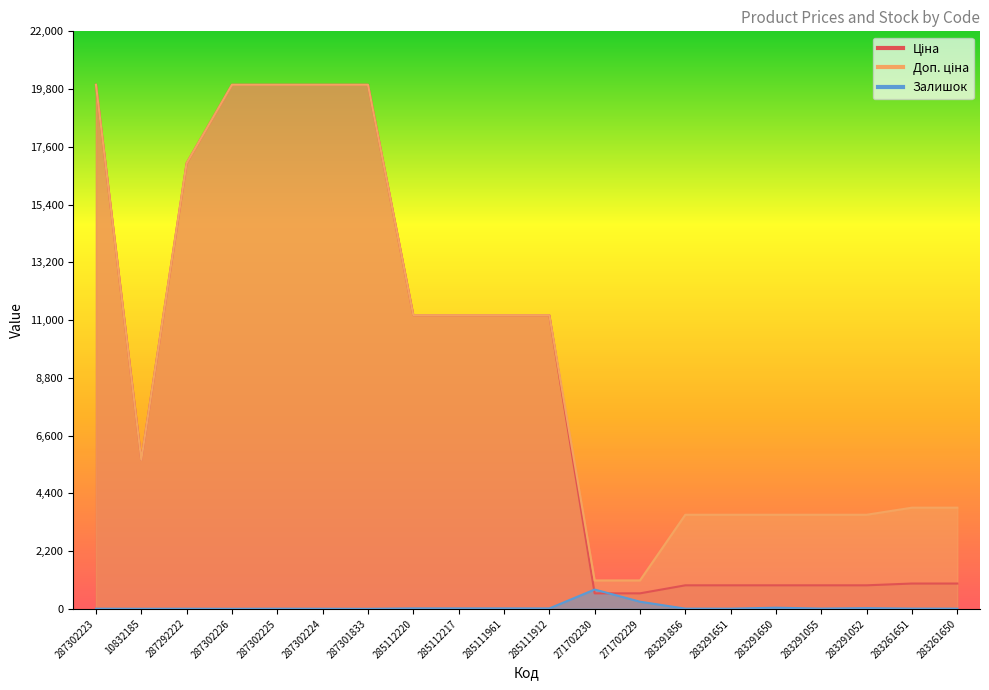

Rank the series at 287302224 from lowest to highest value.

Залишок, Ціна, Доп. ціна